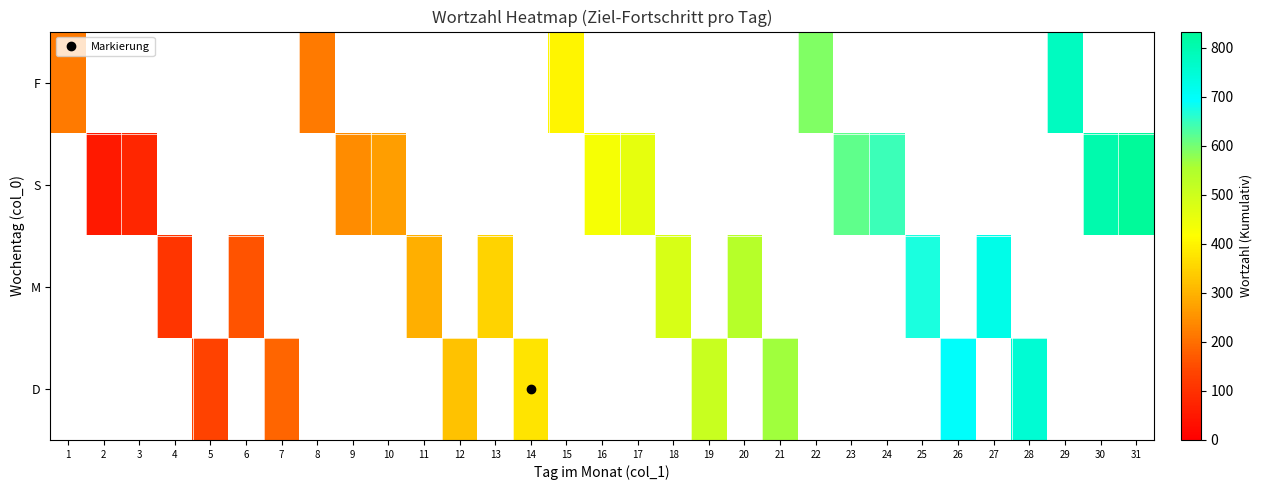

Which category has the lowest value in the D series?

1